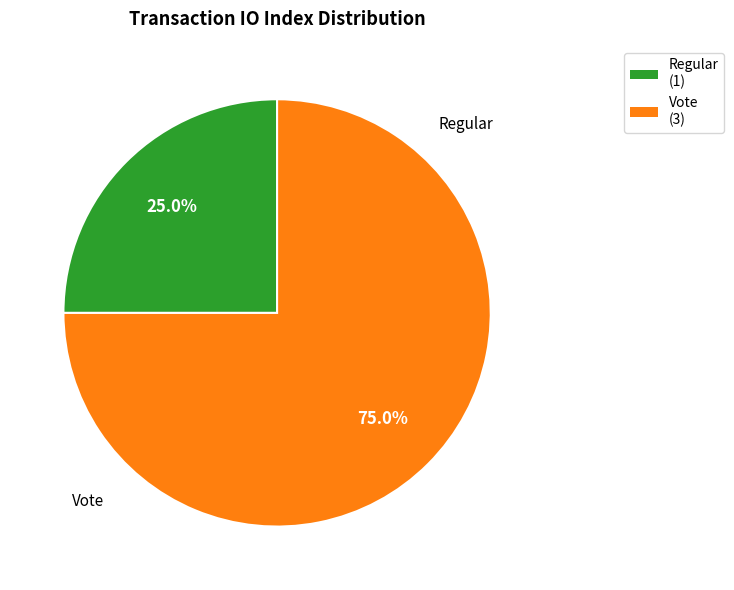

To the nearest percent, what is the difference between the Vote and Regular slice percentages?

50%